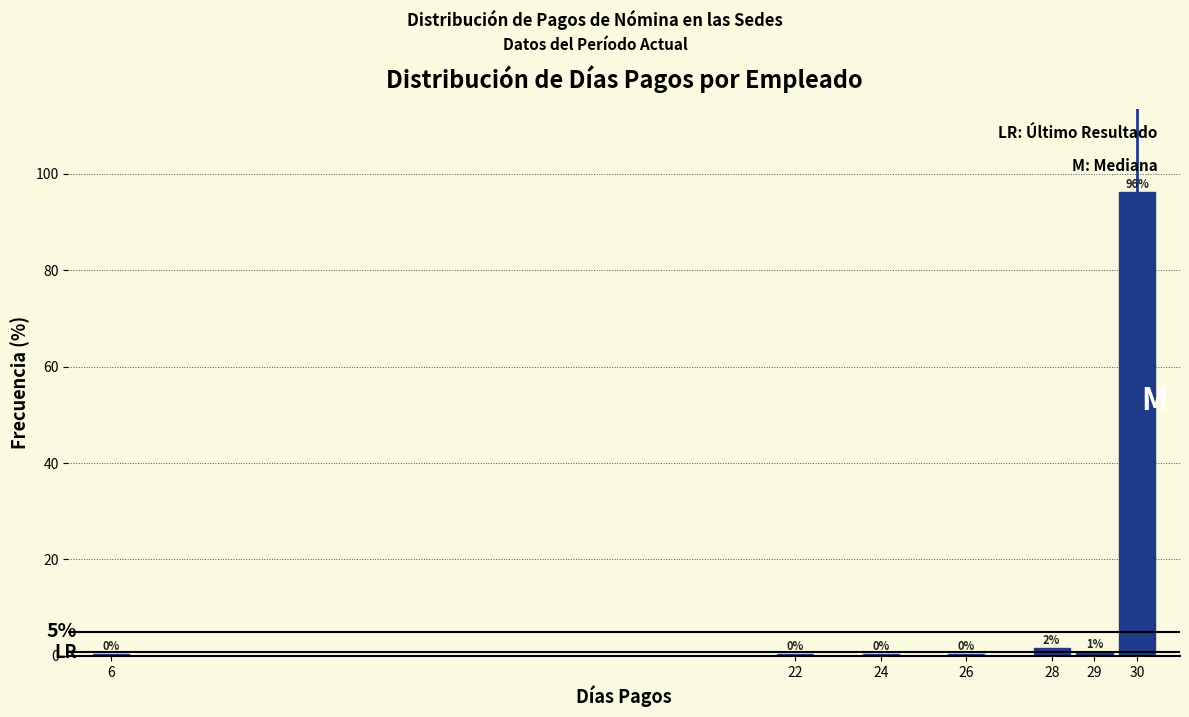

Which range on the x-axis has the tallest bar?

29.5 to 30.5